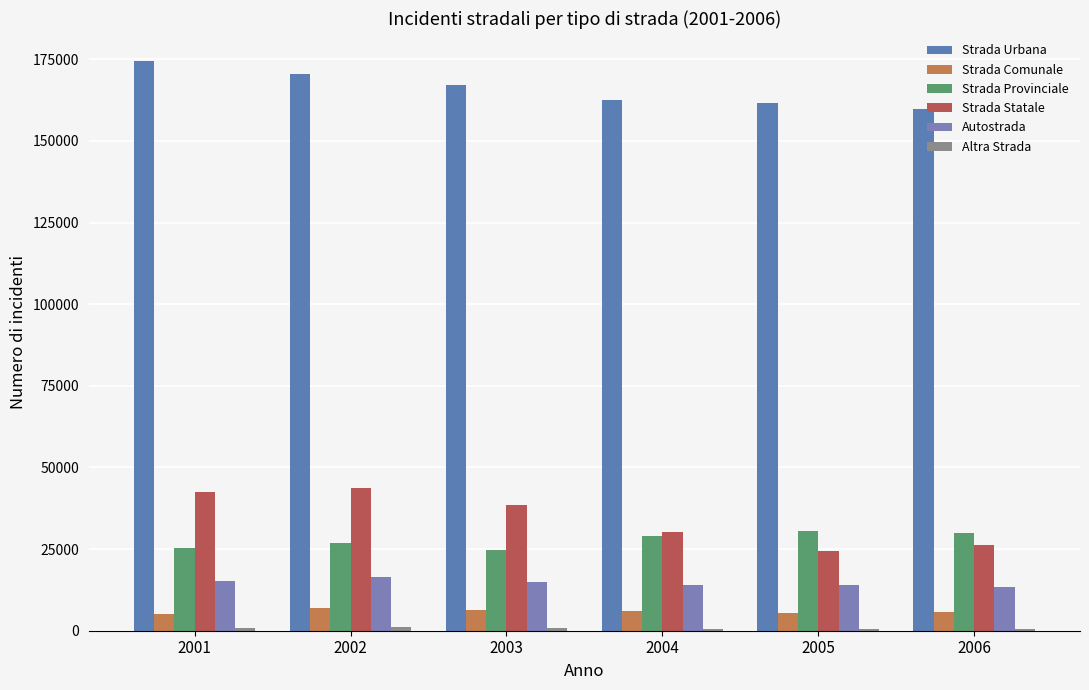

Where is Altra Strada nearest to the value 847?

2001